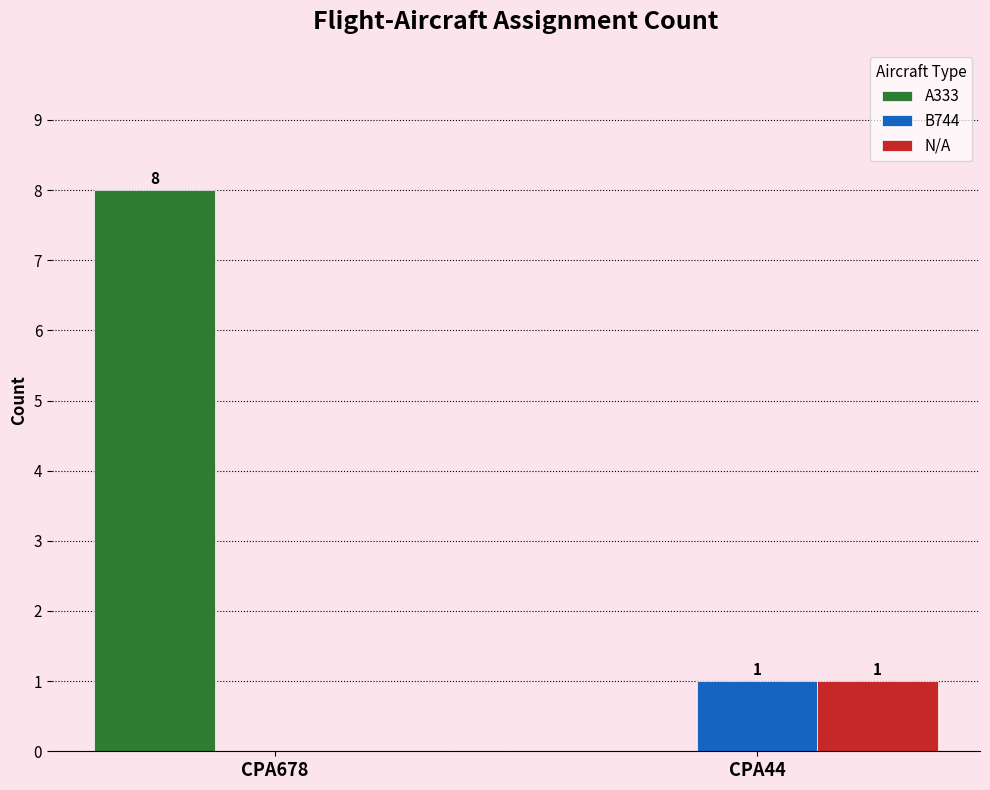

What is the spread (max minus min) of values at CPA44?

1